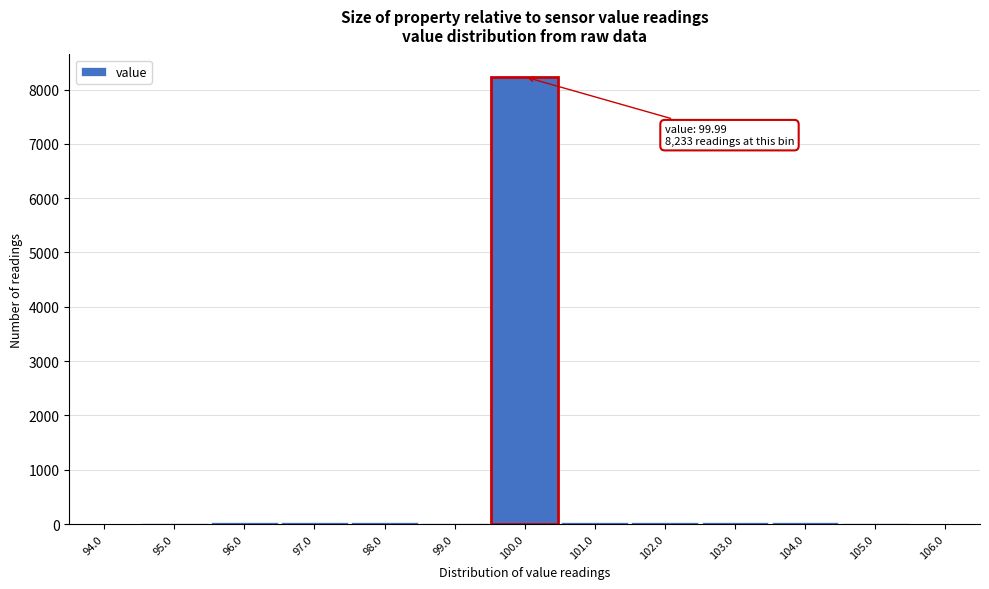

Which range on the x-axis has the tallest bar?

99.5 to 100.5